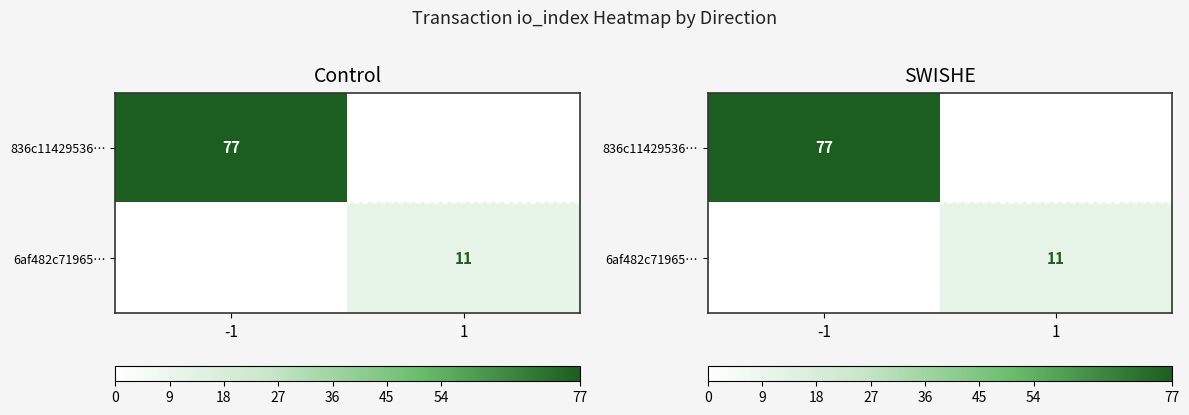

The 6af482c71965… series shows 11 at 1. True or false?

True